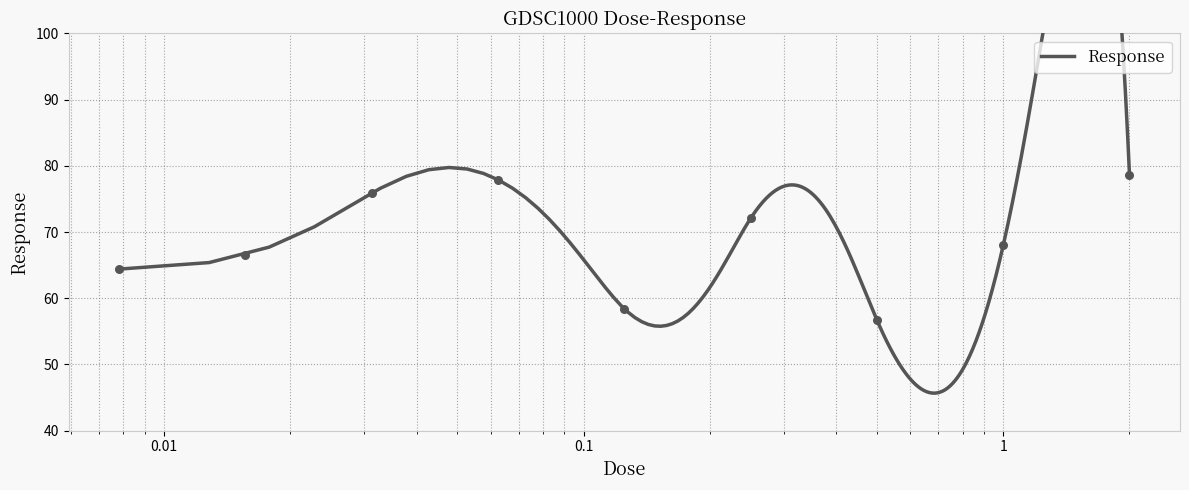

Between 0.0625 and 2.0, which is larger?

2.0